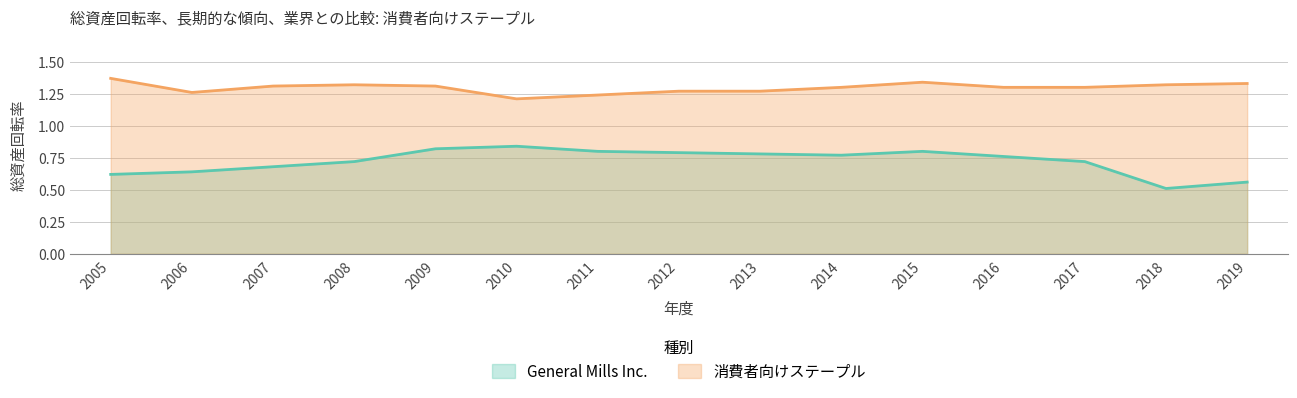

At 2012, list the series in order from largest to smallest.

消費者向けステープル, General Mills Inc.